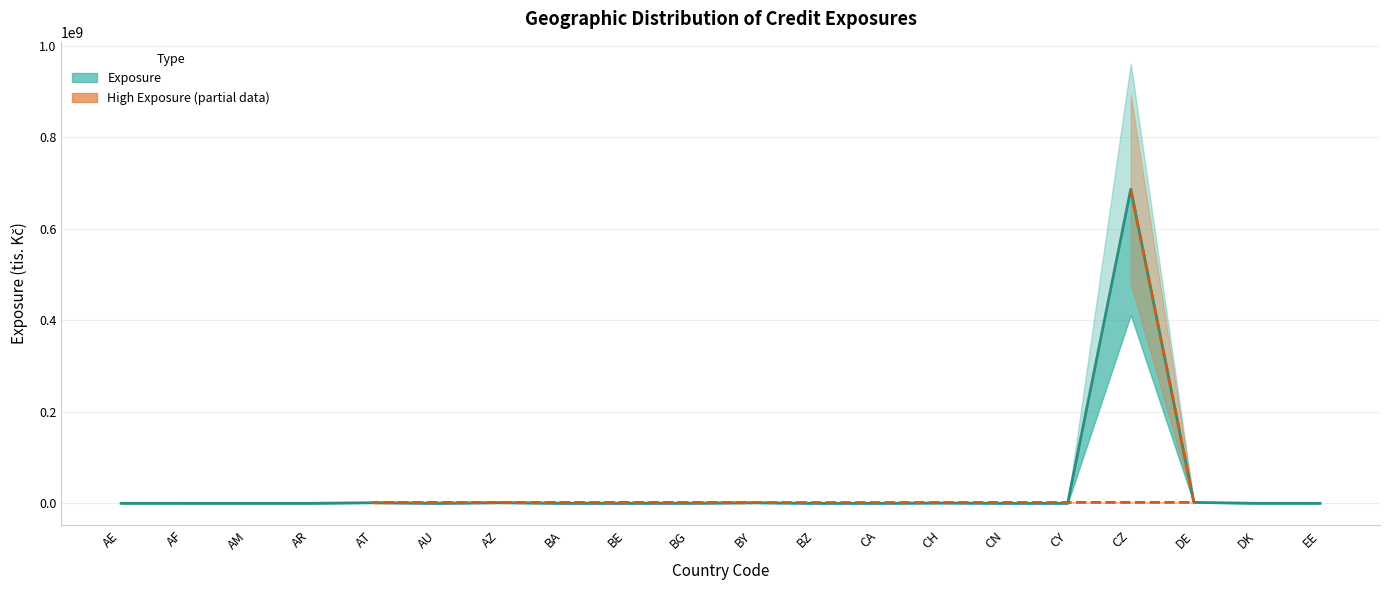

At which category does the chart reach its minimum across all series?

BZ